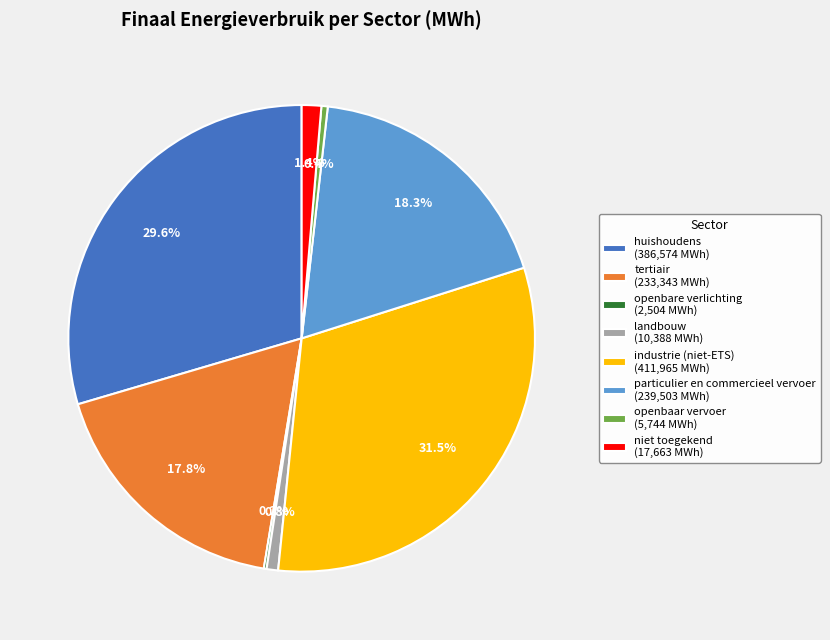

What percentage is the niet toegekend slice, to the nearest percent?

1%